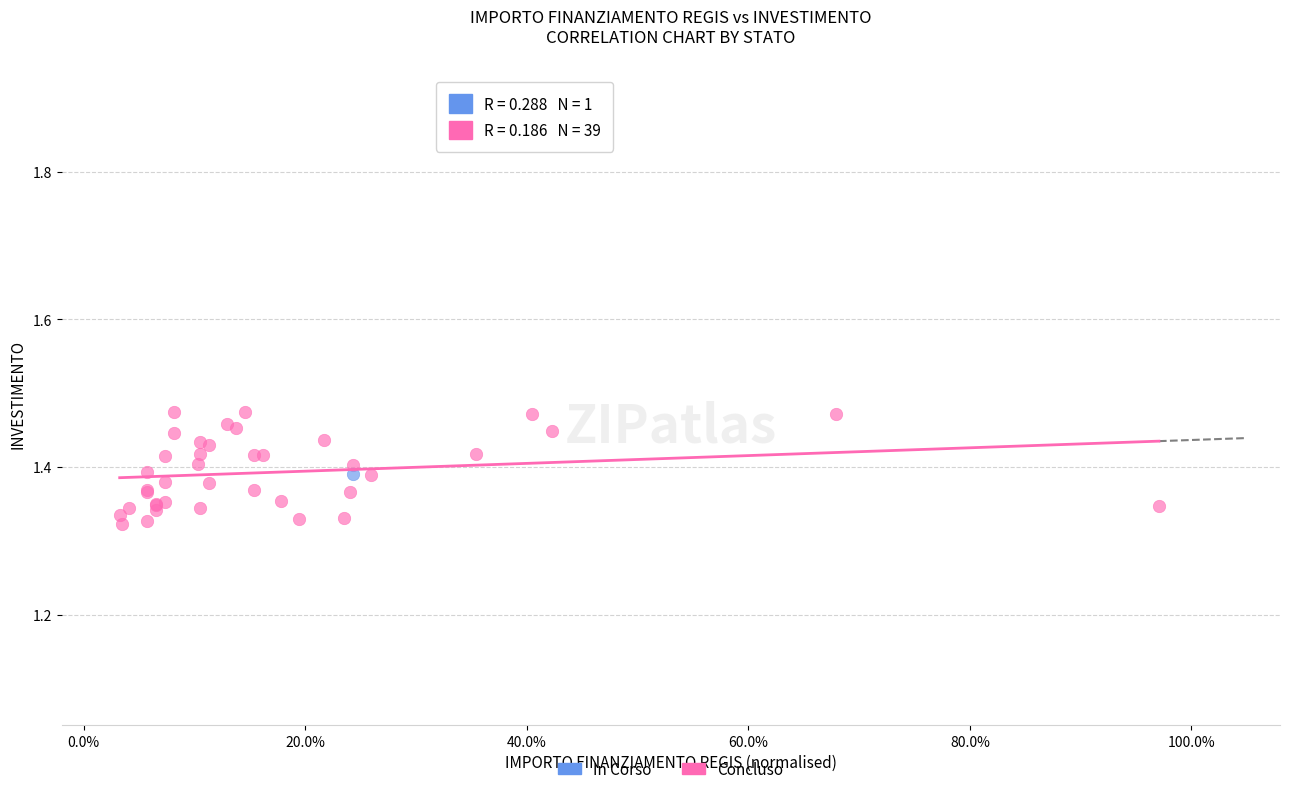

What are all the series names shown in the legend?

In Corso, Concluso